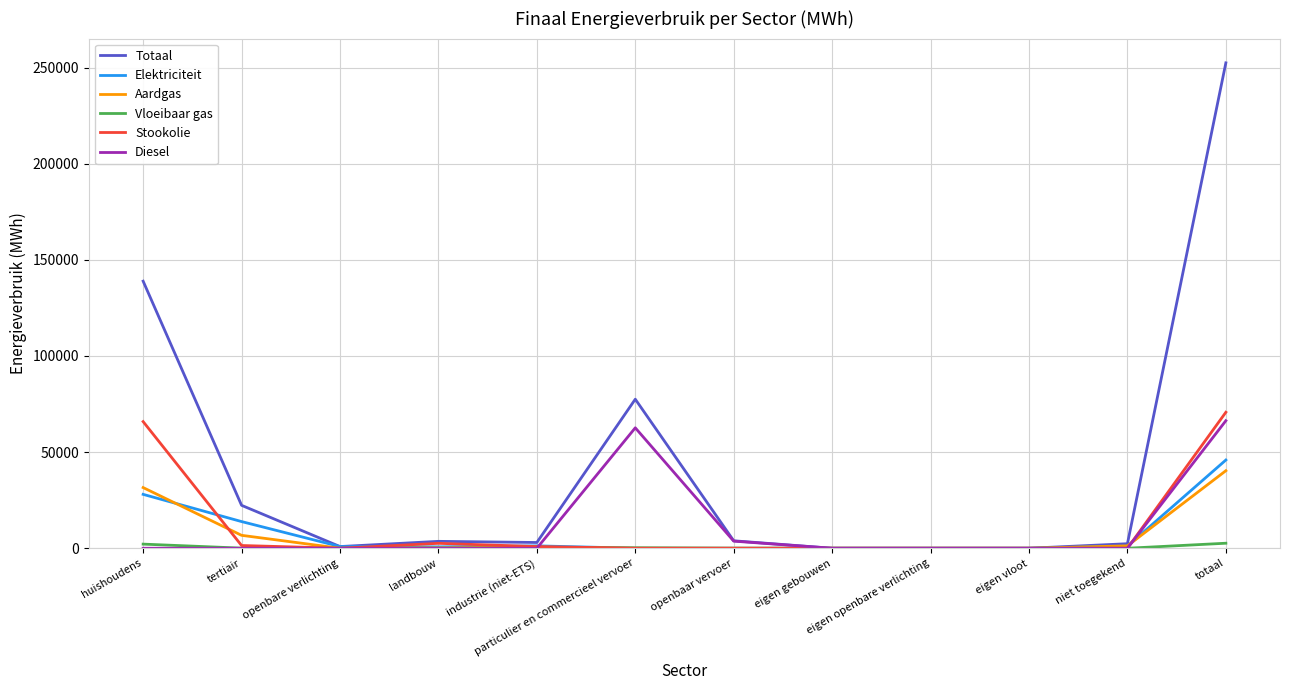

Does the chart have visible grid lines?

Yes